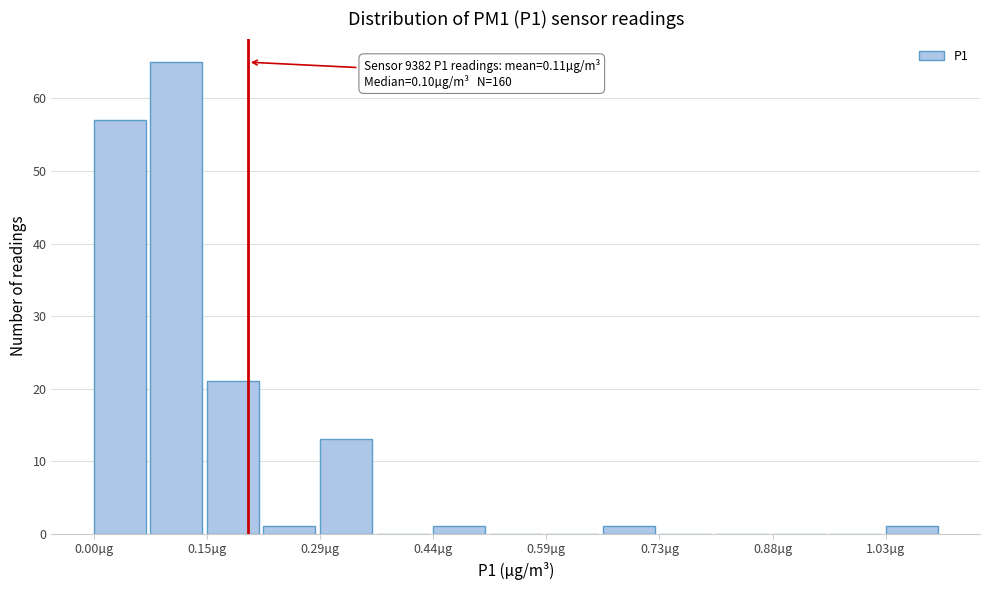

Around what value on the x-axis is the tallest bar? Give the approximate position of its centre, as read against the axis.

0.10